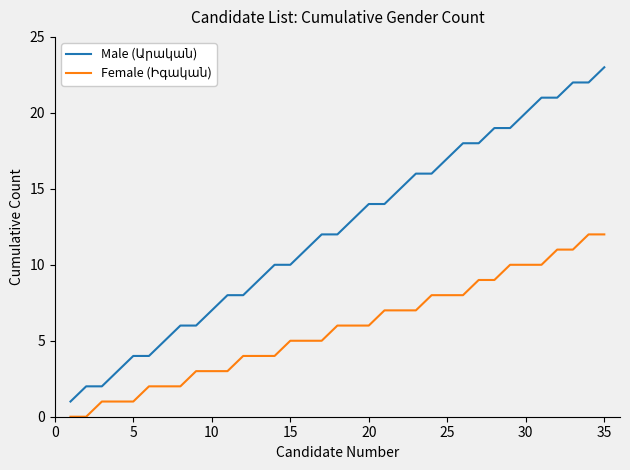

What is the greatest value displayed?

23